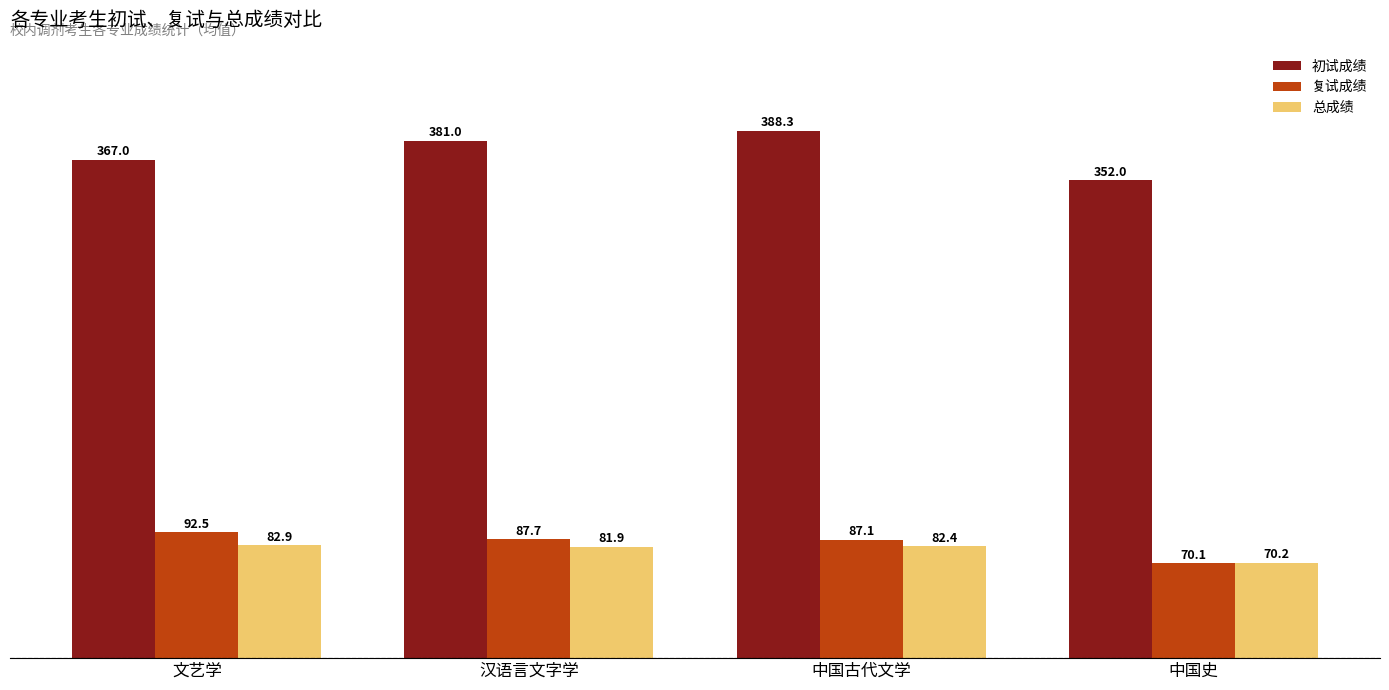

How many distinct data groups are displayed?

3